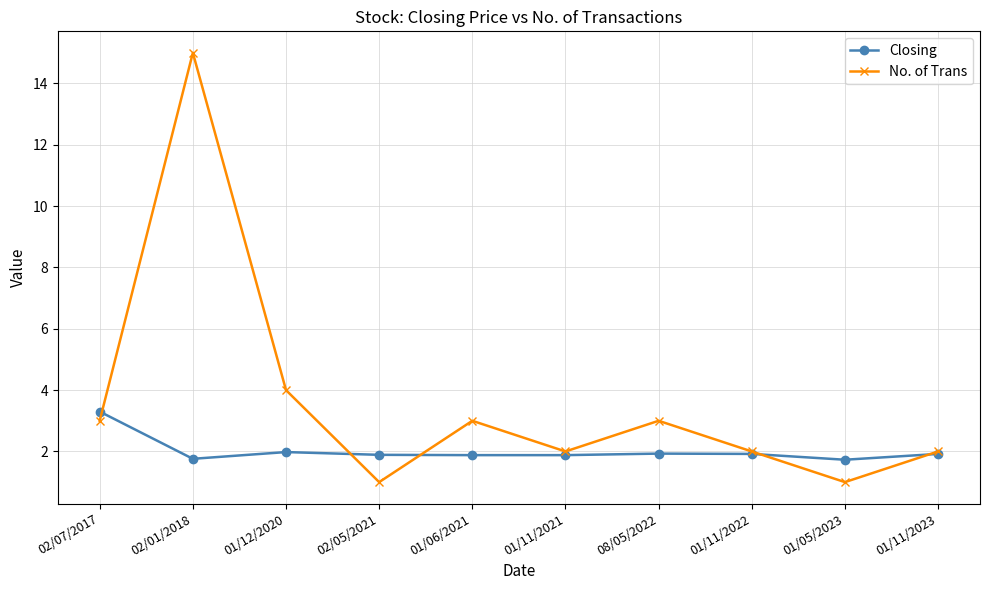

What is the label of the 8th point from the right?

01/12/2020